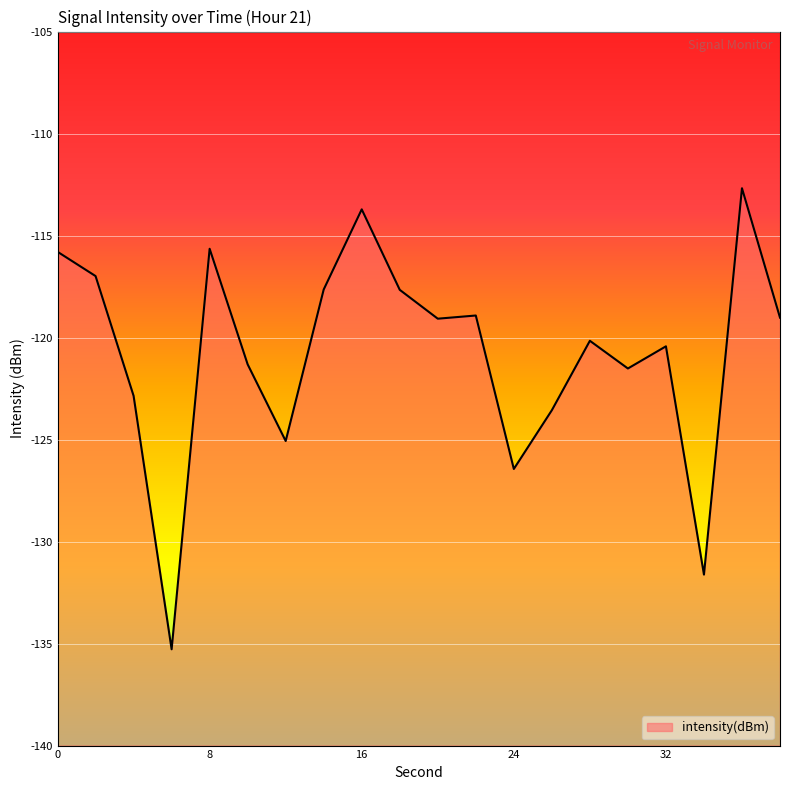

At which category does the data reach its first local valley?

6